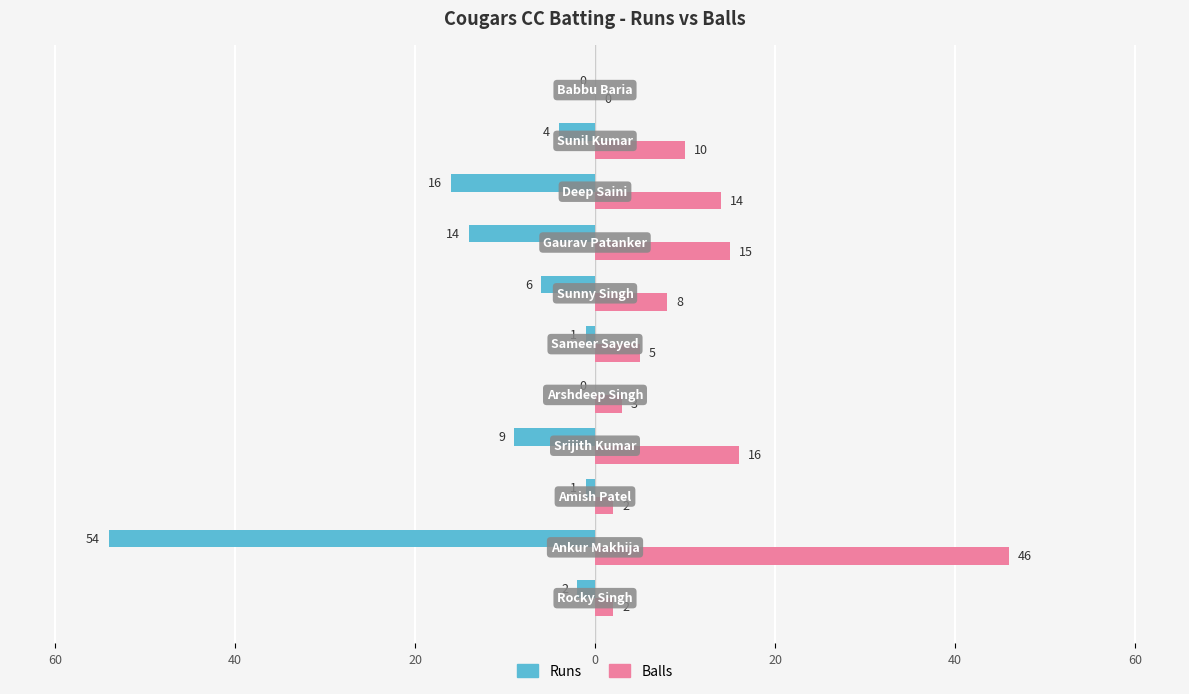

What are all the series names shown in the legend?

Runs, Balls